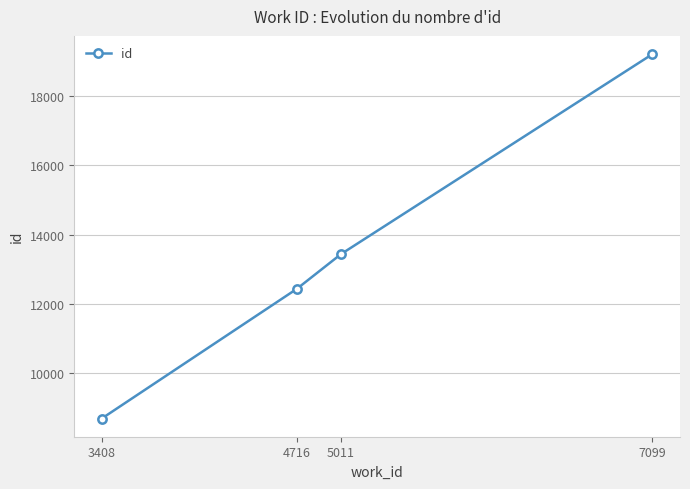

List the labels in order of value, largest first.

7099, 5011, 4716, 3408